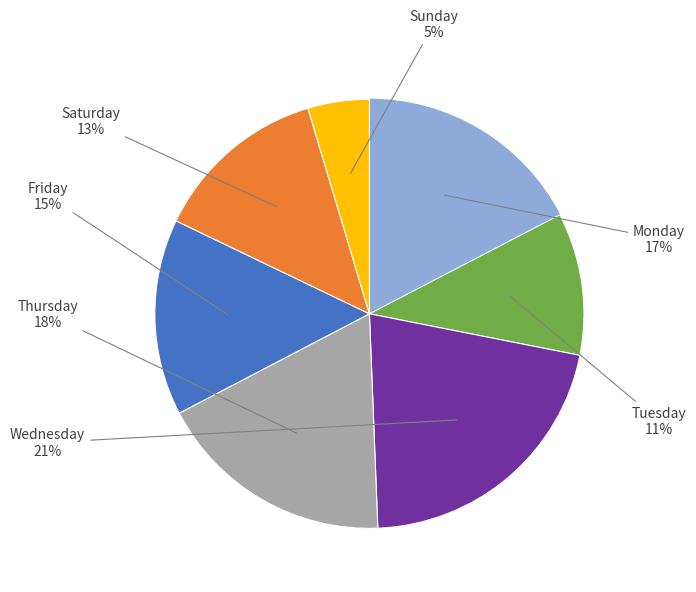

Is there any slice that represents more than half of the pie?

No